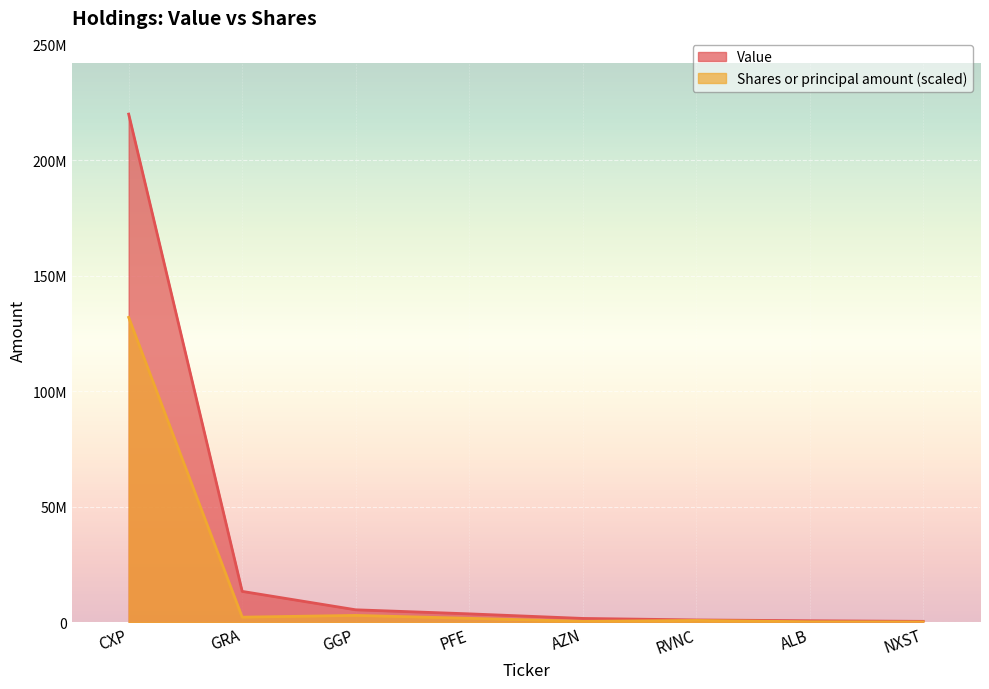

True or false: Shares or principal amount and Value cross at least once.

False